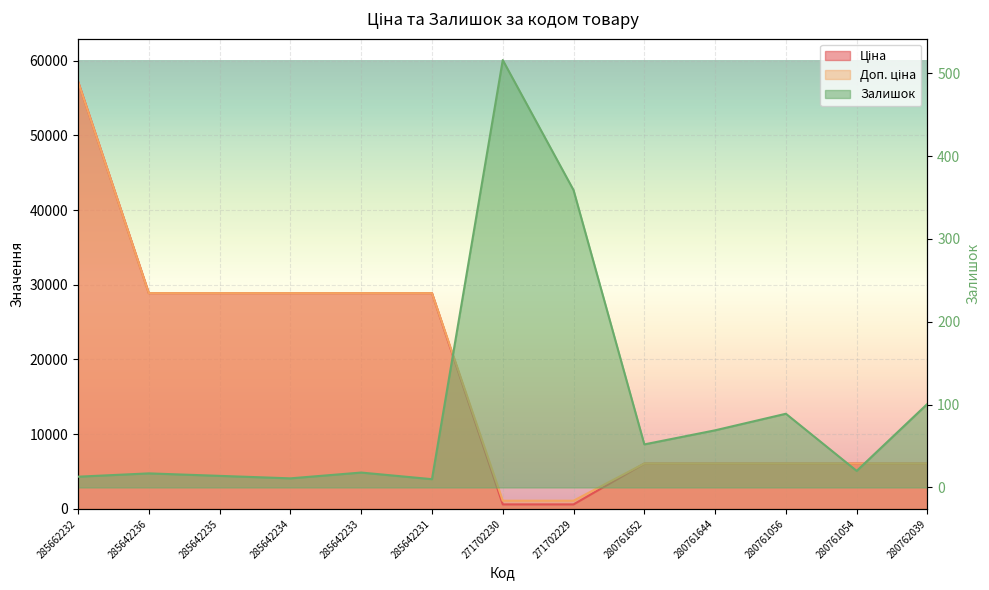

At which label does Доп. ціна first exceed 6067?

285662232